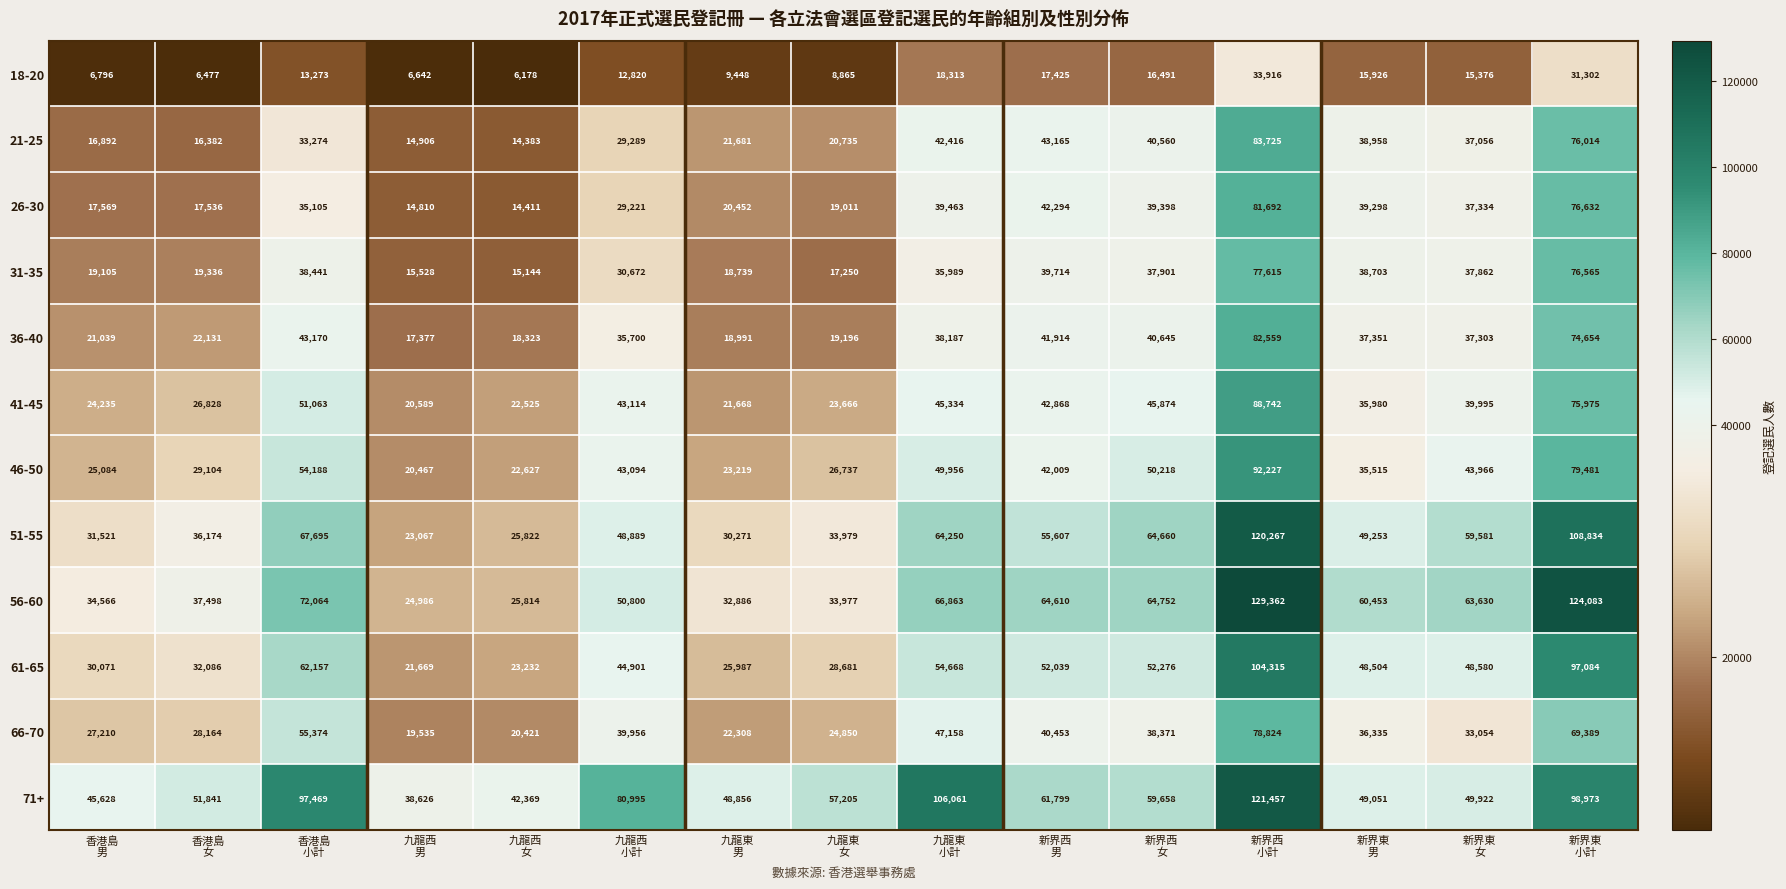

List the series in order of their peak value, highest first.

56-60, 71+, 51-55, 61-65, 46-50, 41-45, 21-25, 36-40, 26-30, 66-70, 31-35, 18-20